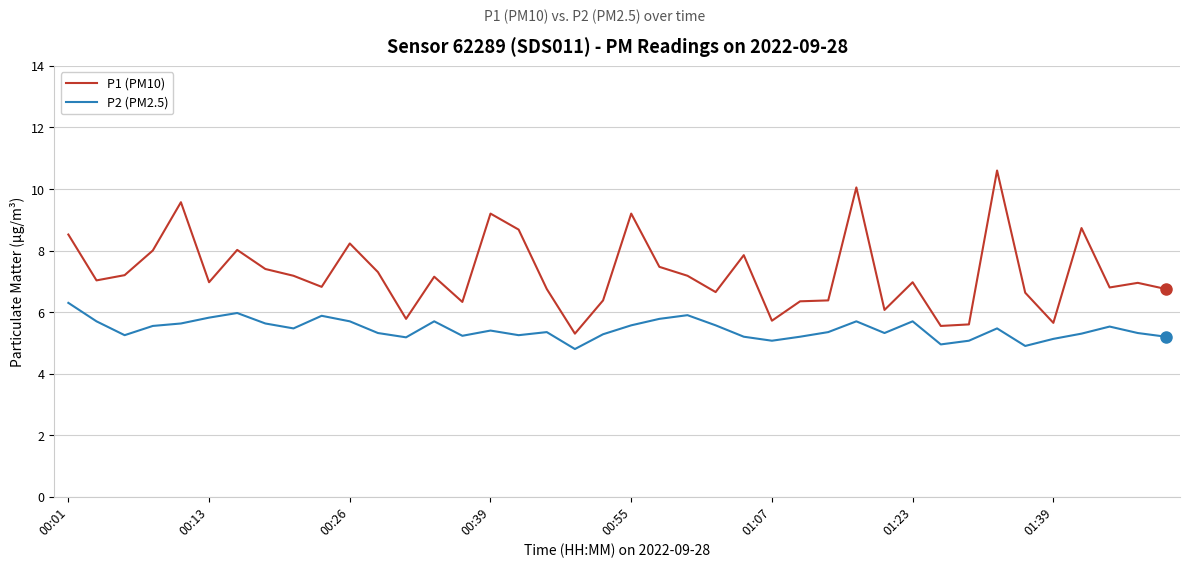

List the series in order of their overall mean, highest first.

P1 (PM10), P2 (PM2.5)